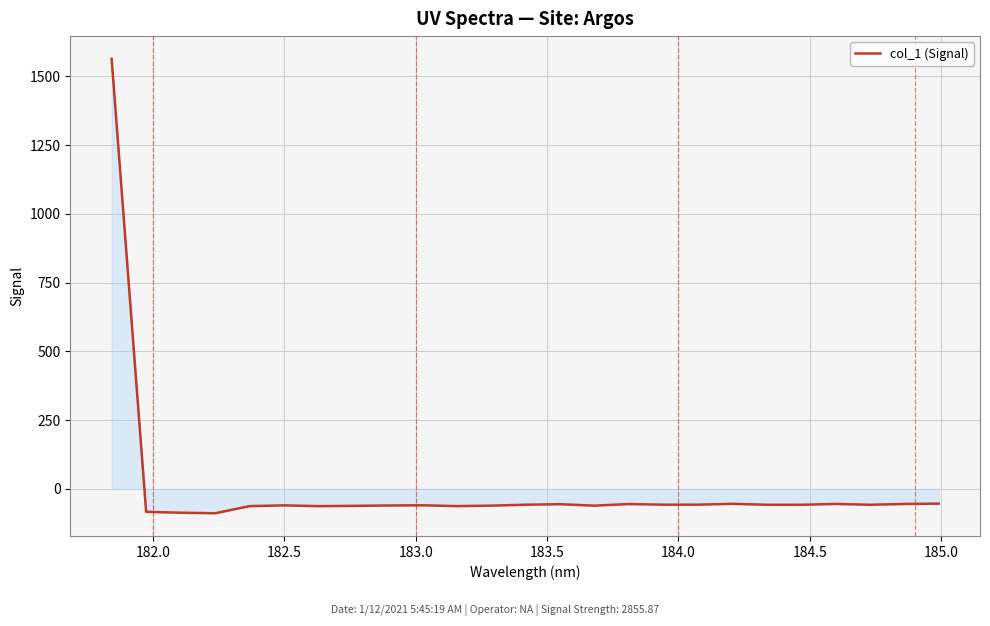

What is the maximum value shown in the chart?

1563.9